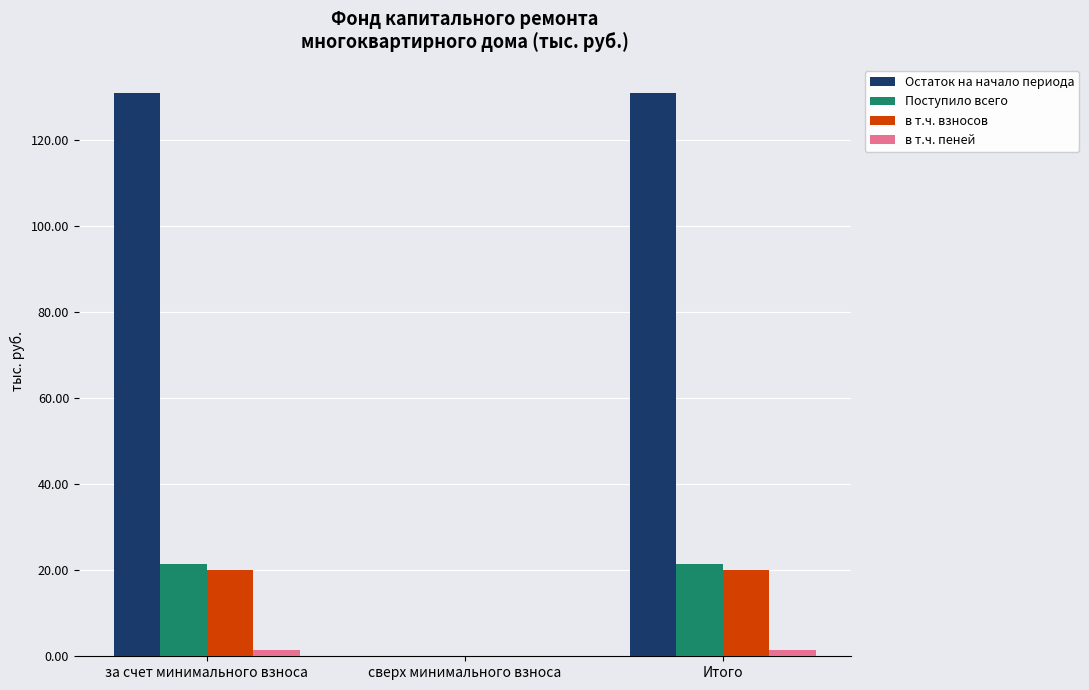

How many values in the в т.ч. взносов series exceed 20?

2